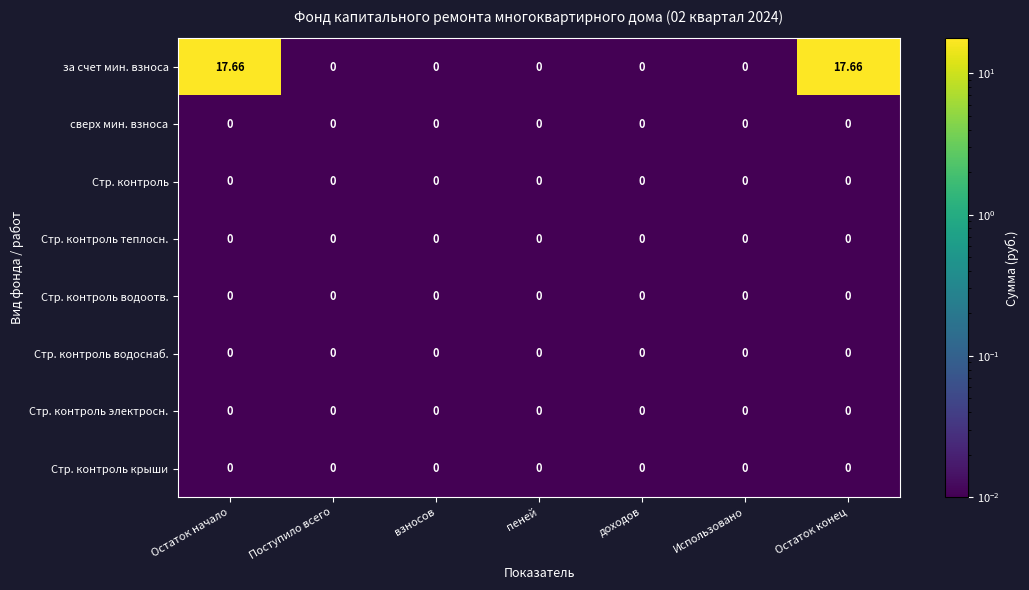

What is the greatest value displayed?

17.7